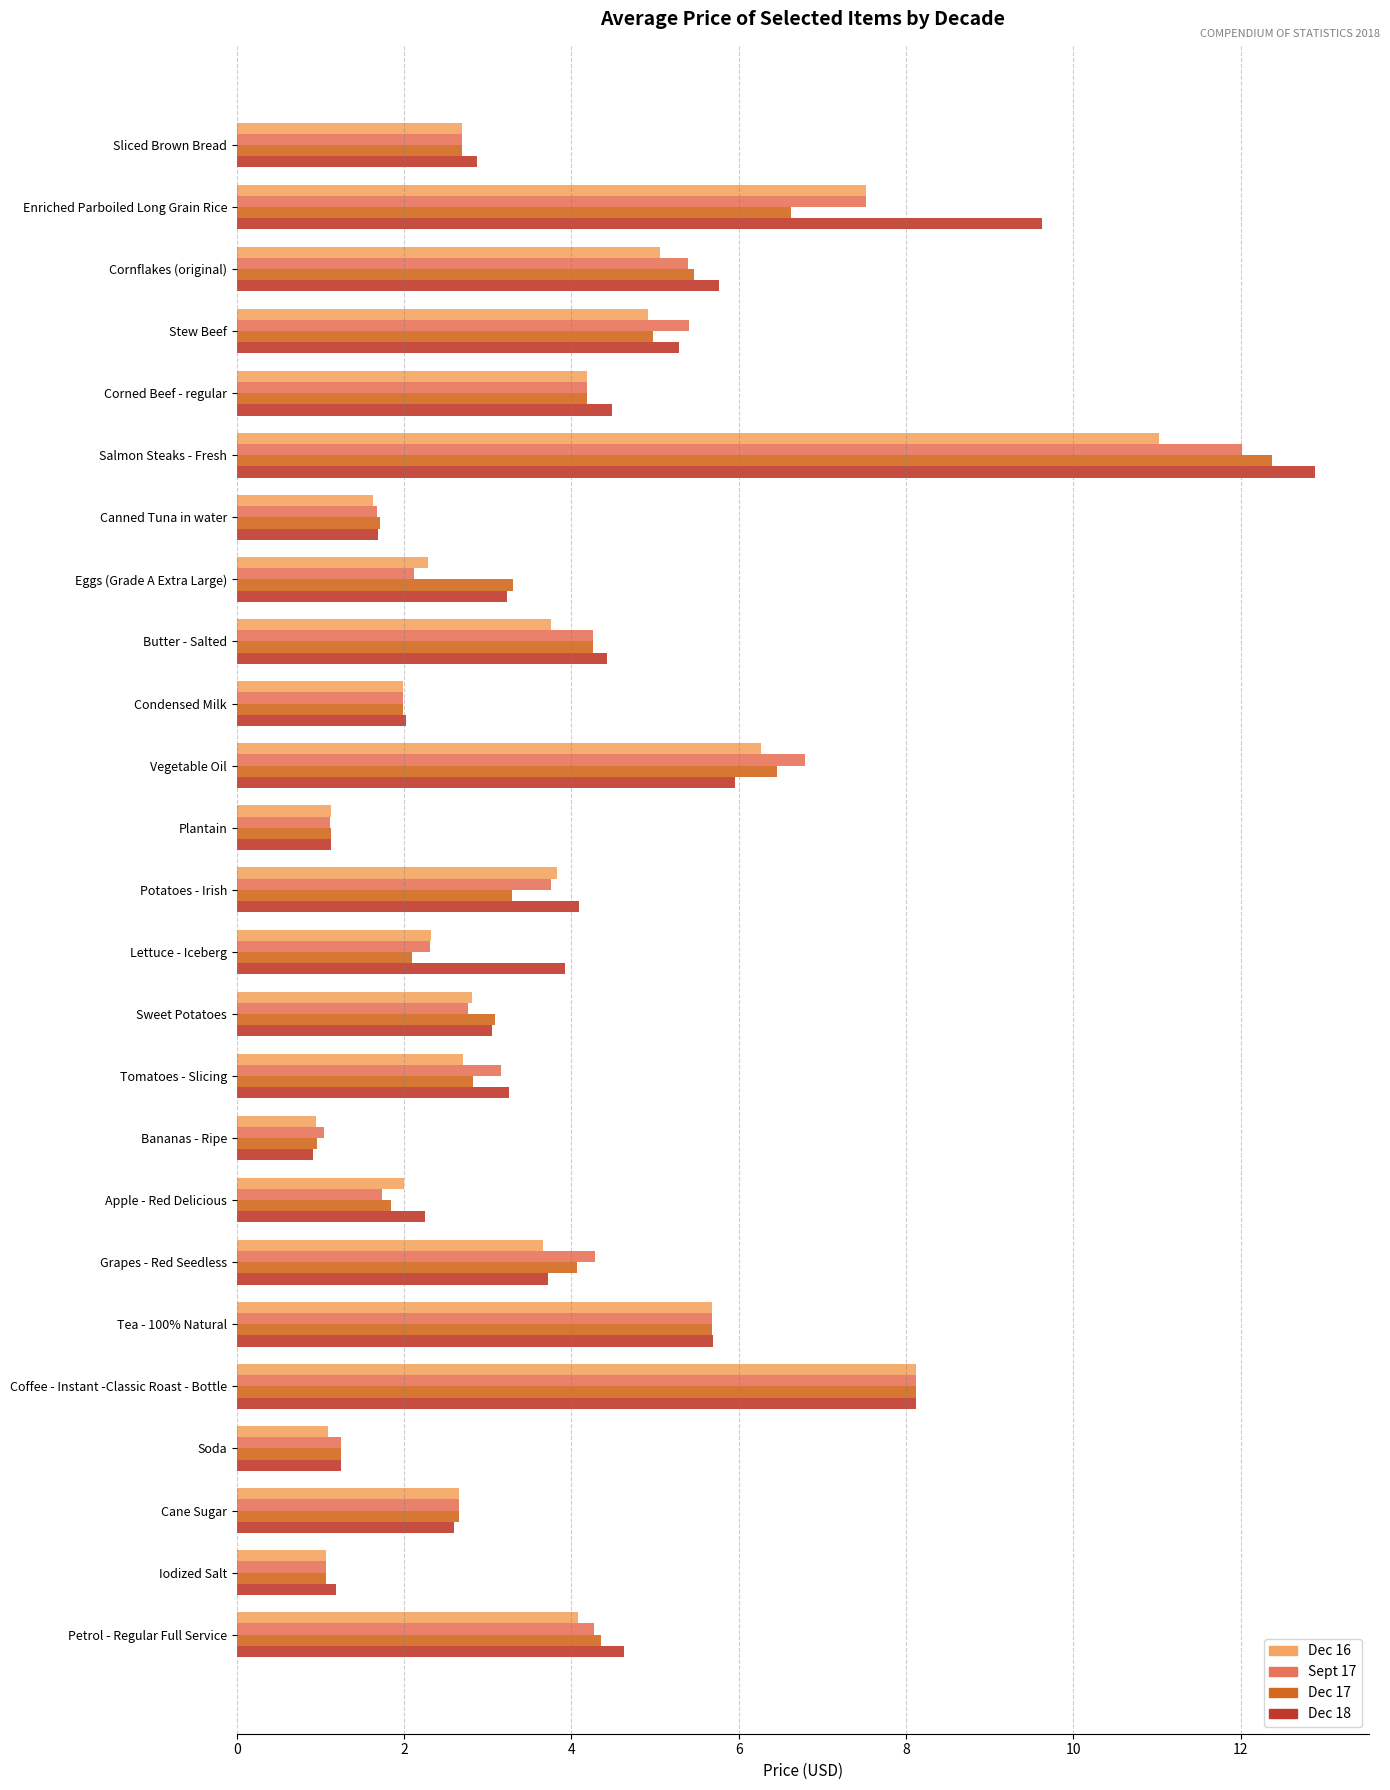

What is the difference between the second highest and minimum values in the Dec 17 series?

7.2